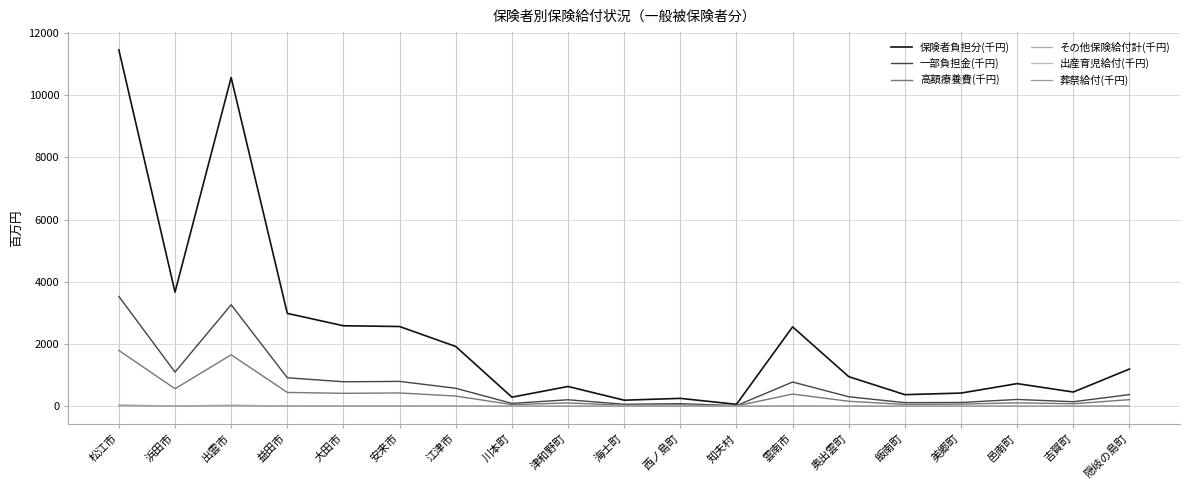

Does the chart display data point markers on the line(s)?

No